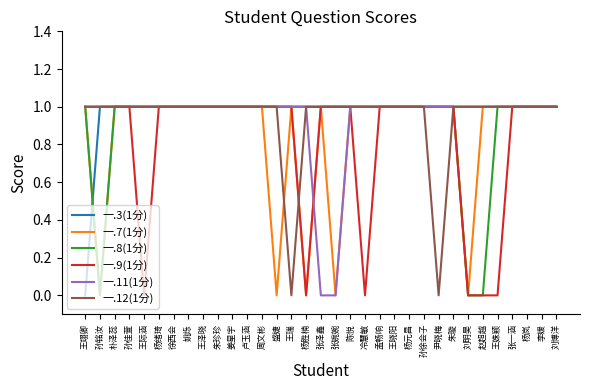

What are all the series names shown in the legend?

一.3(1分), 一.7(1分), 一.8(1分), 一.9(1分), 一.11(1分), 一.12(1分)